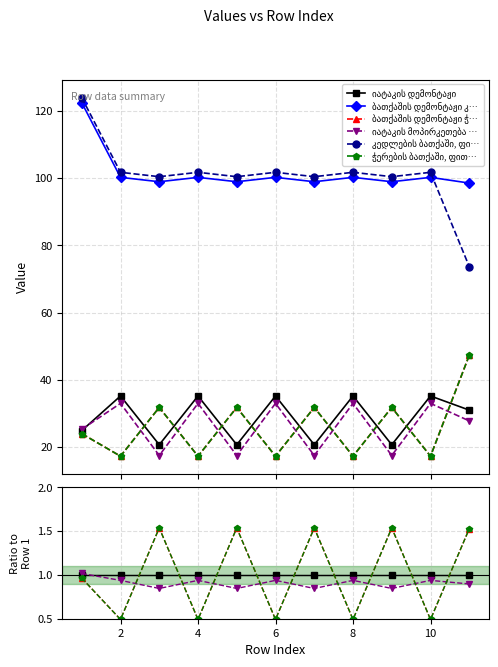

Which has a higher value, 10 or 6?

10